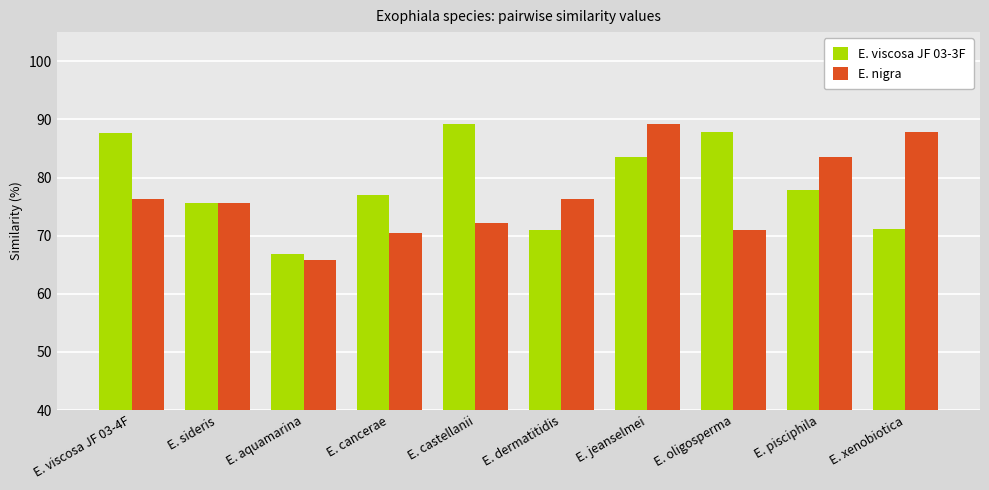

At which label does E. viscosa JF 03-3F reach its peak?

E. castellanii